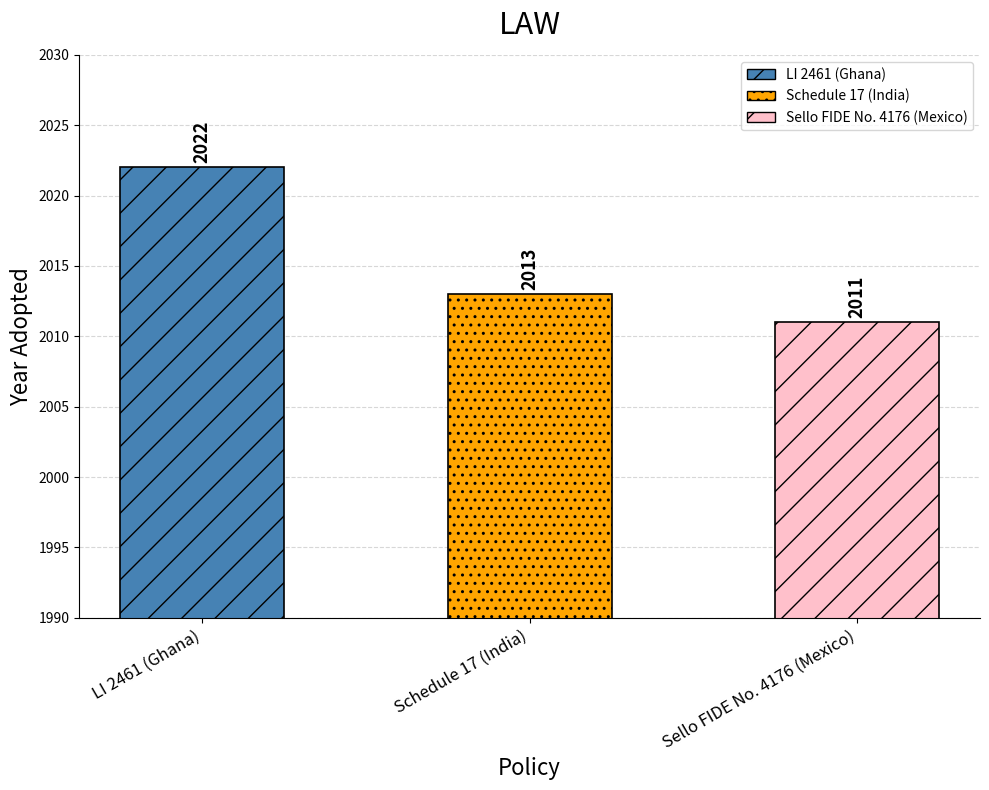

What is the label of the 2nd bar from the left?

Schedule 17 (India)